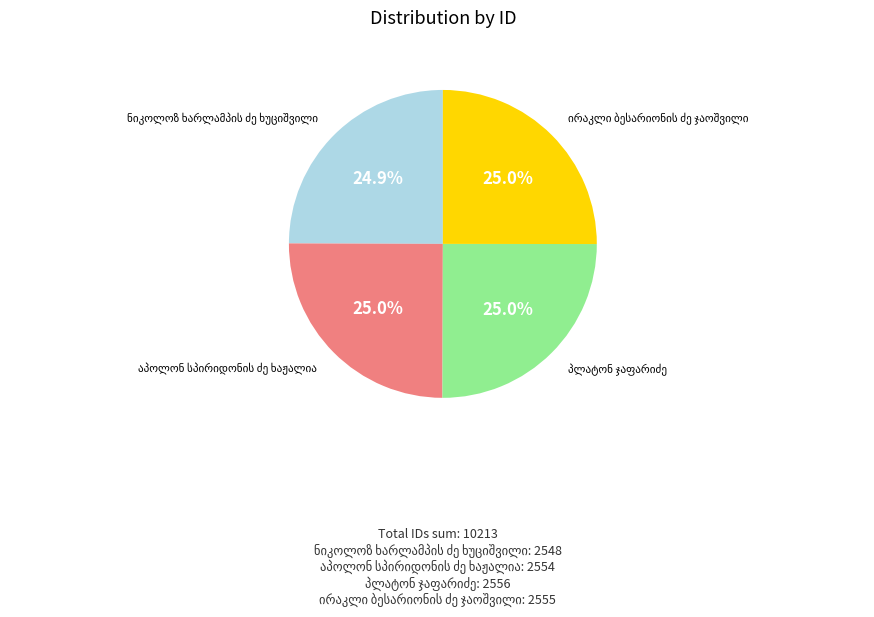

Is there a majority slice in this chart?

No